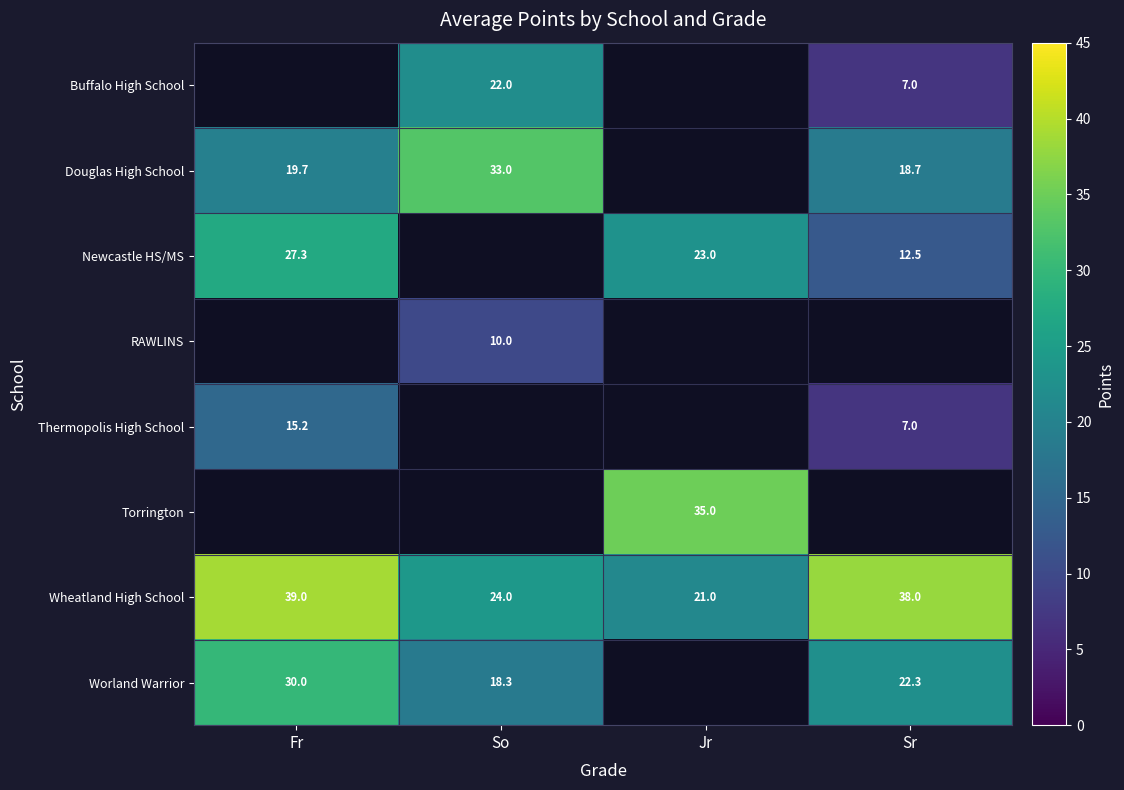

Where does the Wheatland High School series first go above 38?

Fr